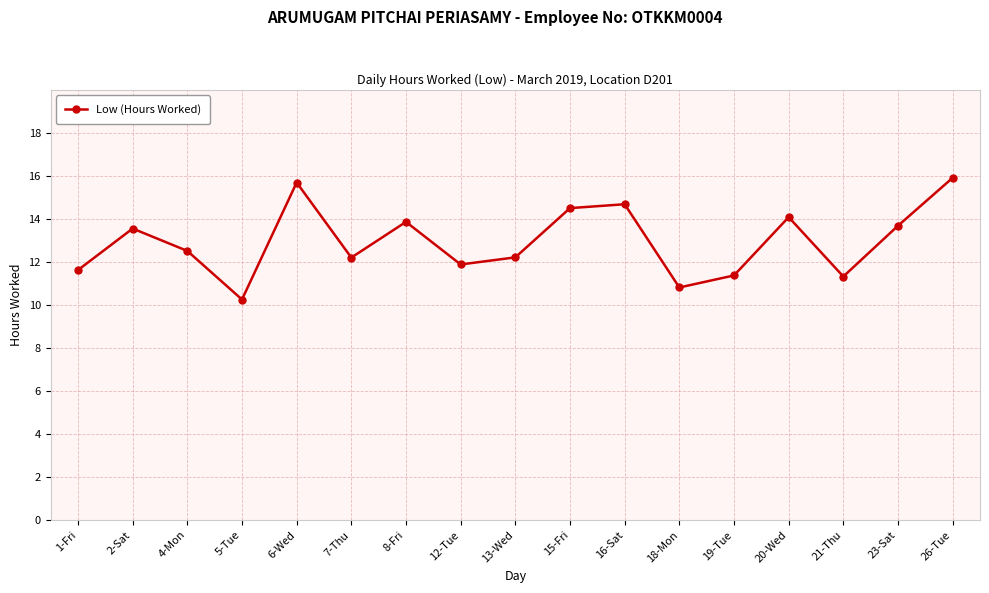

How many interior local peaks (higher than both neighbors) does the data have?

5